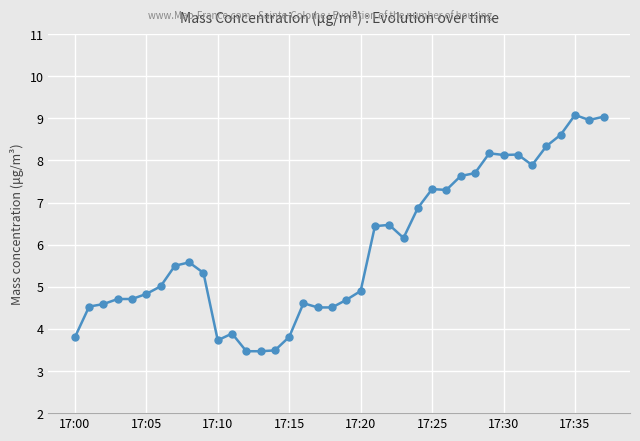

What is the average value?

5.9